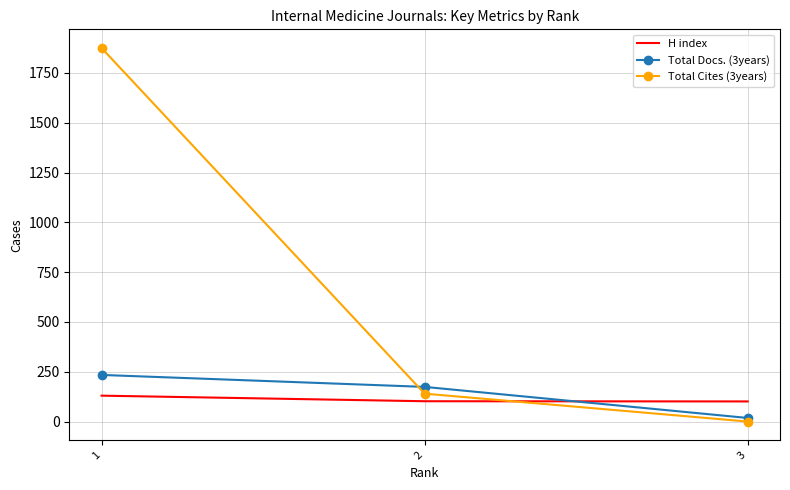

What are all the series names shown in the legend?

H index, Total Docs. (3years), Total Cites (3years)